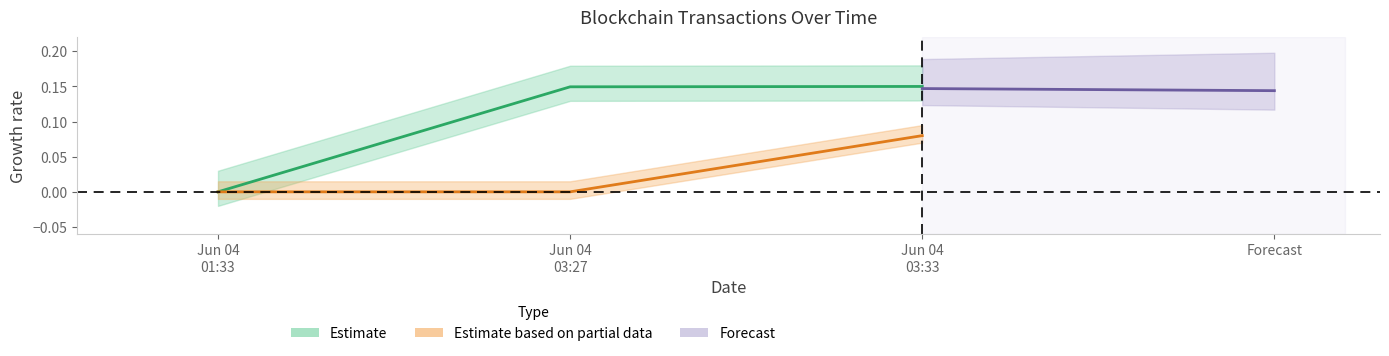

Where is Fee nearest to the value 0?

Jun 04 01:33